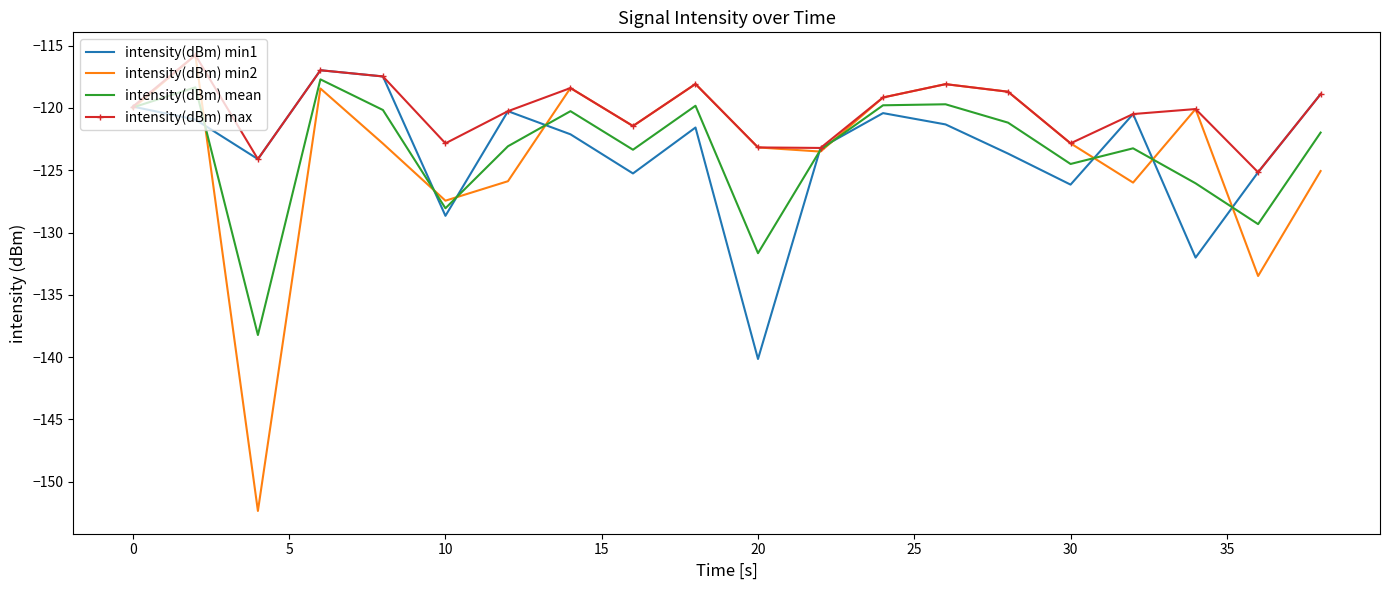

What is the highest value of the intensity(dBm) max series?

-115.8